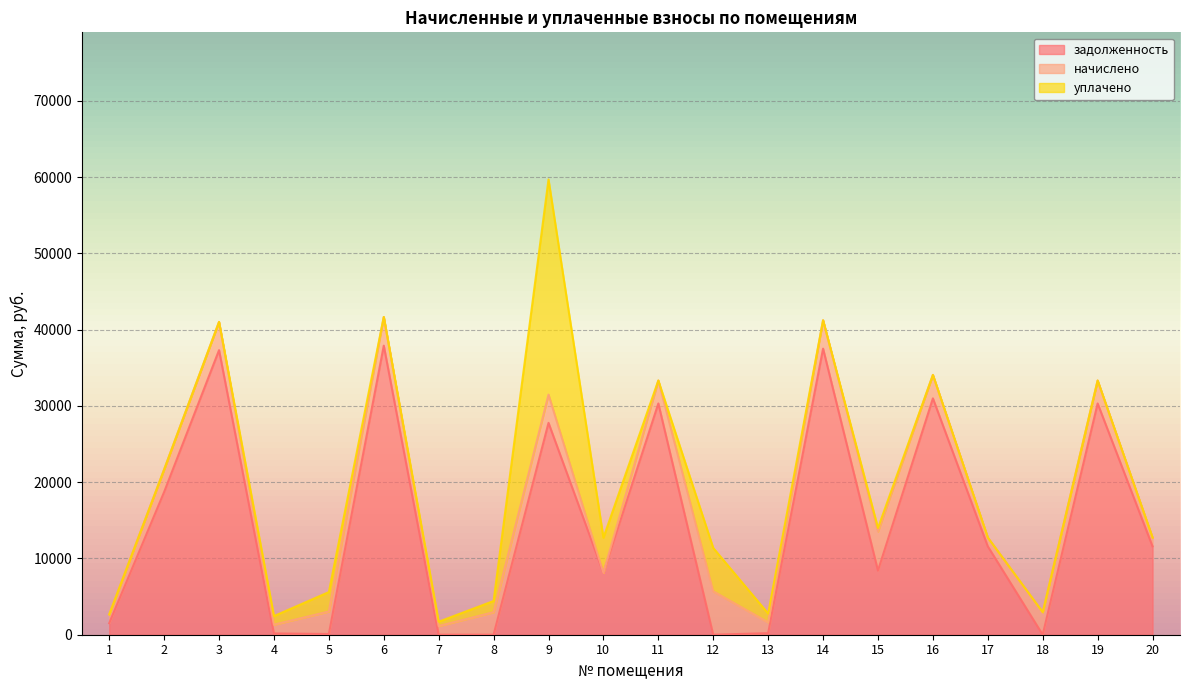

Rank the series by their maximum value, from lowest to highest.

начислено, уплачено, задолженность